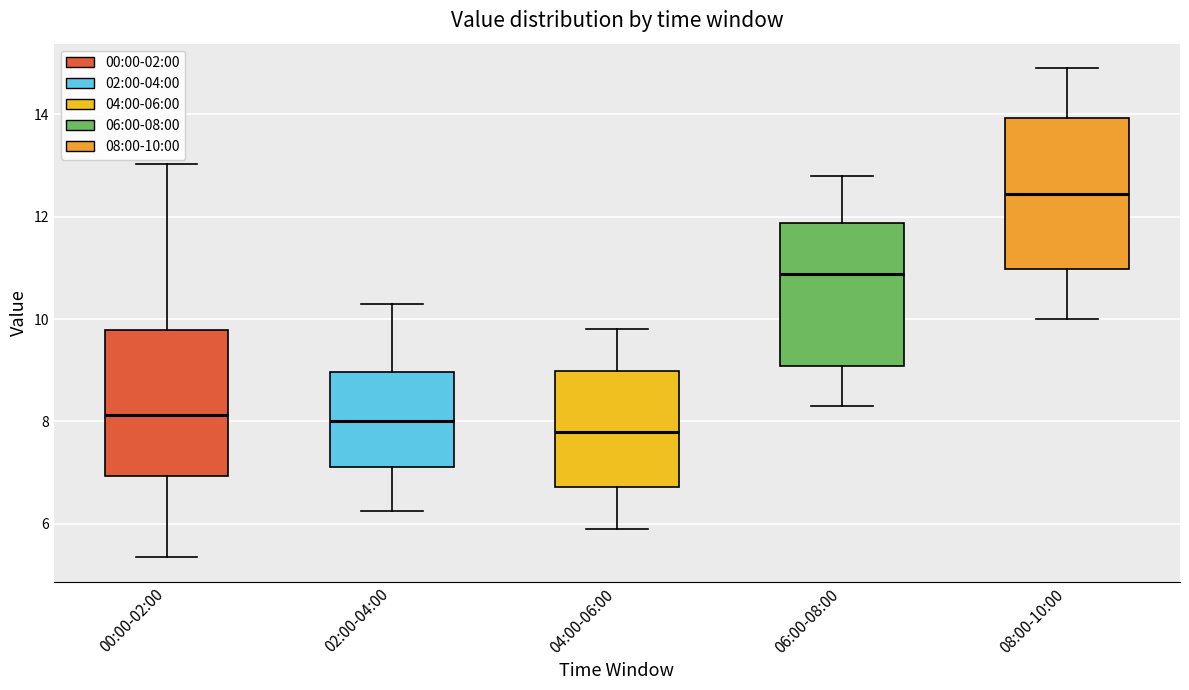

Which box has the lowest median line?

04:00-06:00